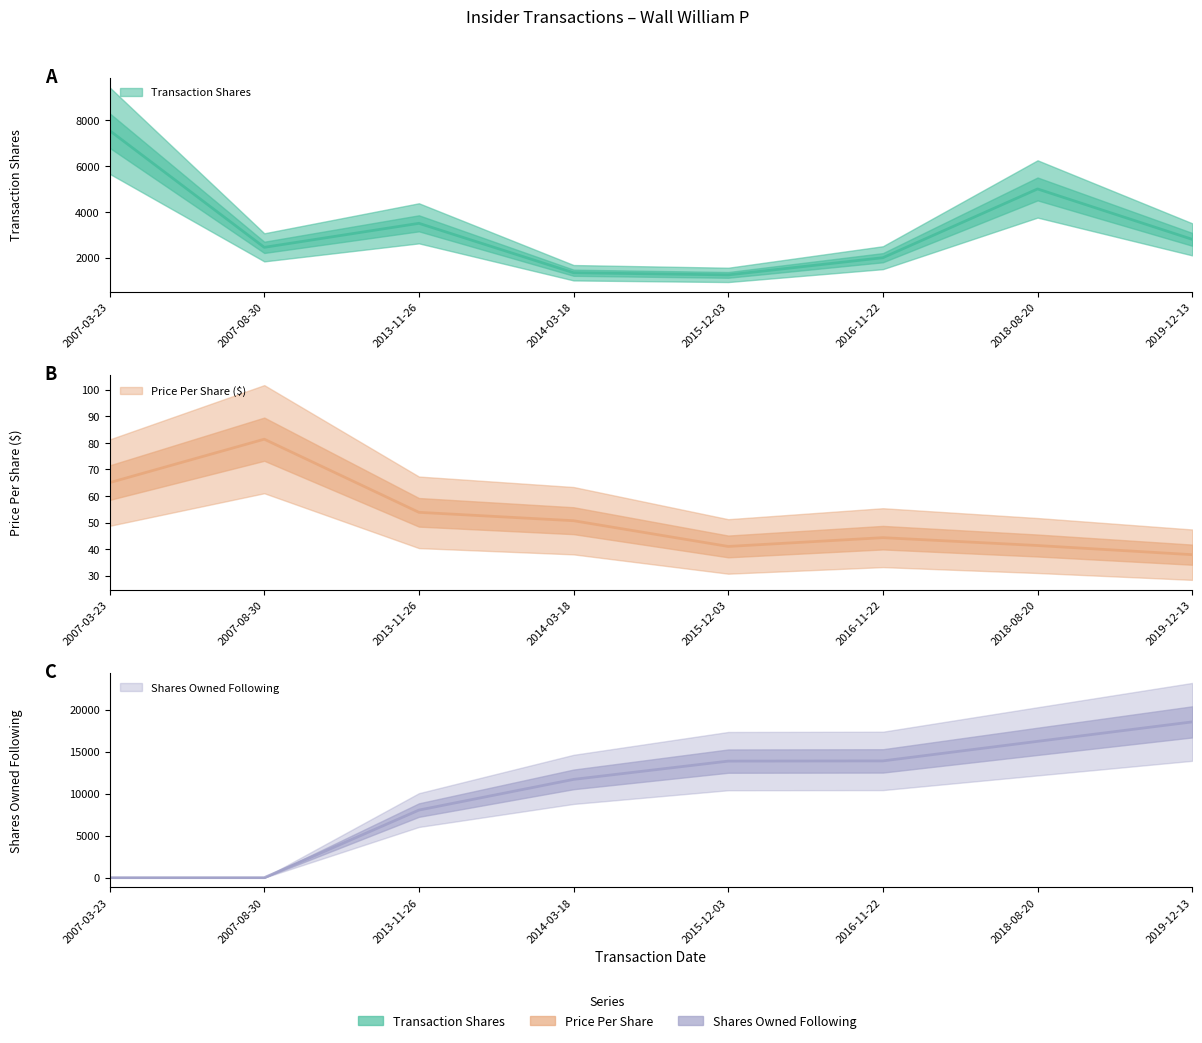

The transactionPricePerShare series shows 65.0 at 2007-03-23. True or false?

True